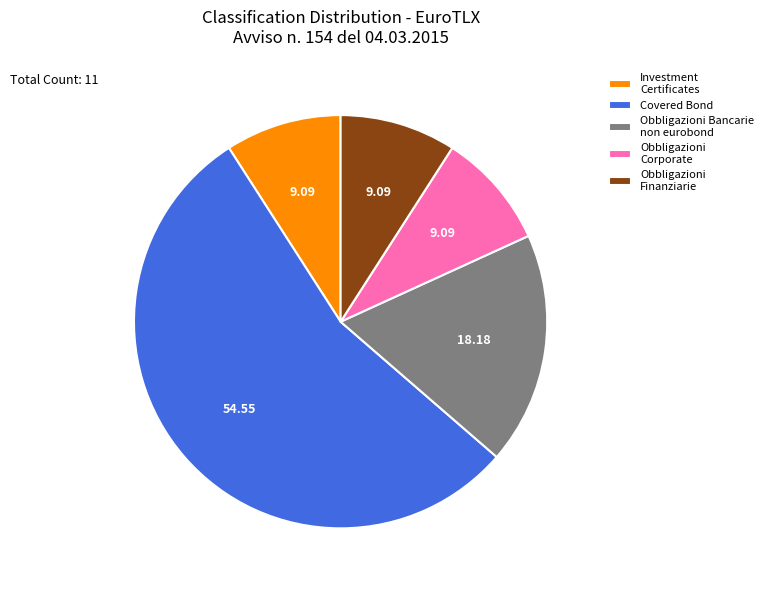

What is the largest slice in the pie chart?

Covered Bond